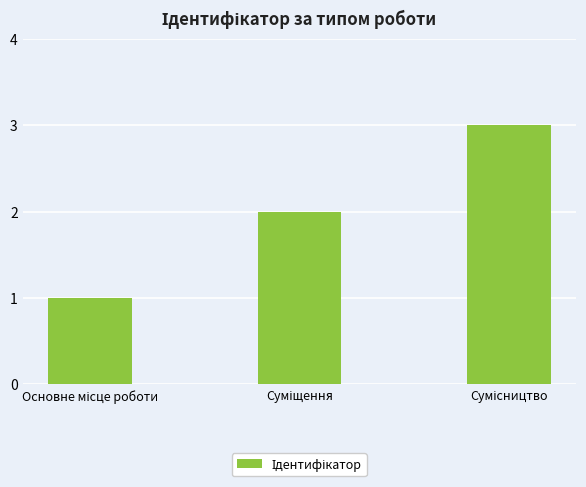

What is the greatest value displayed?

3